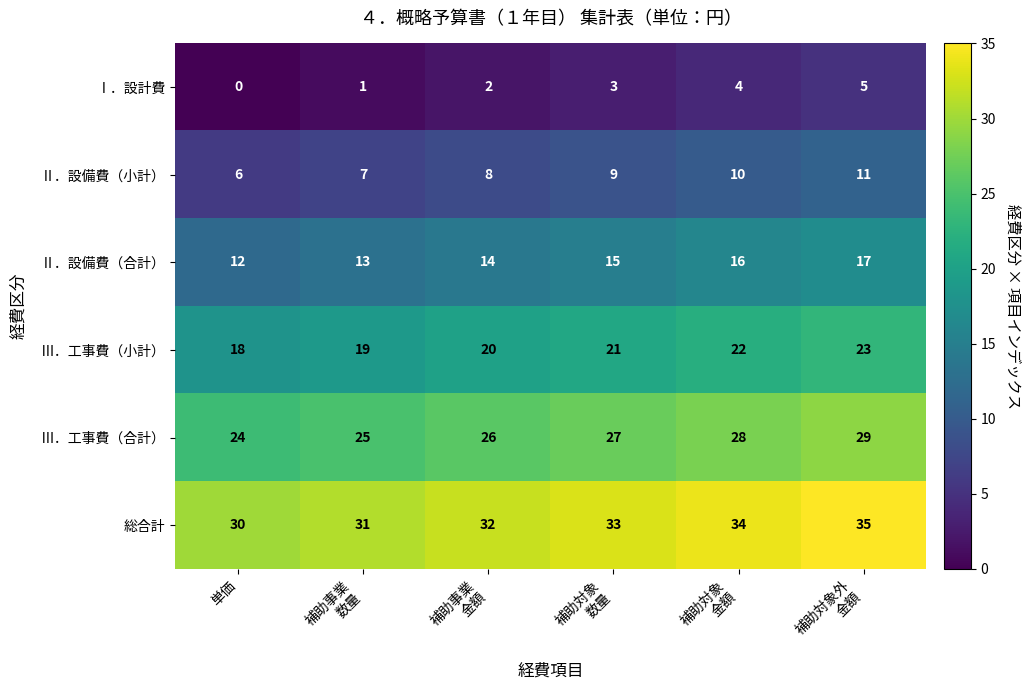

What is the difference between the maximum and second lowest values in the Ⅱ．設備費（合計） series?

4